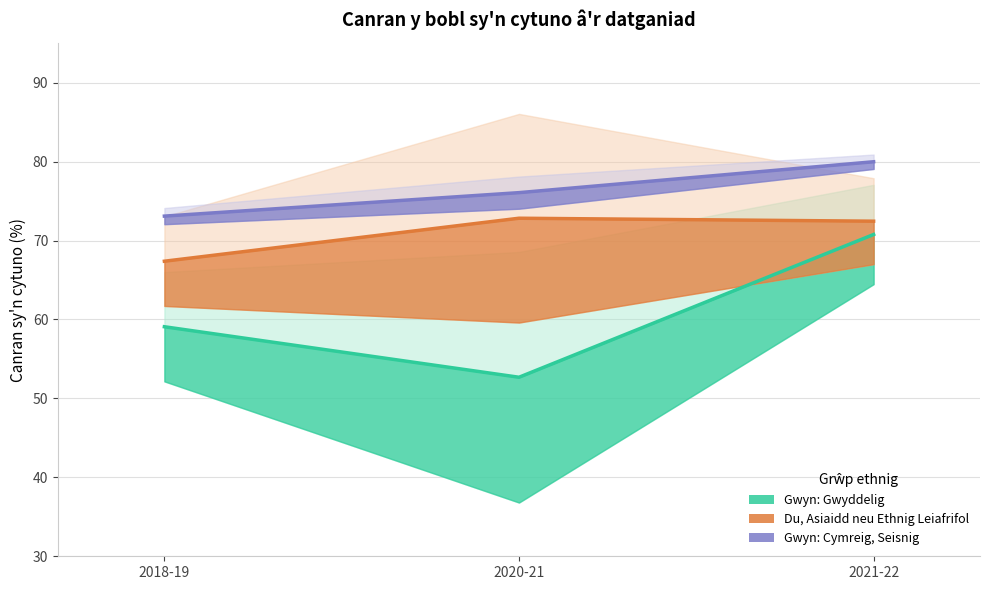

Which has a higher value, 2020-21 or 2021-22?

2021-22